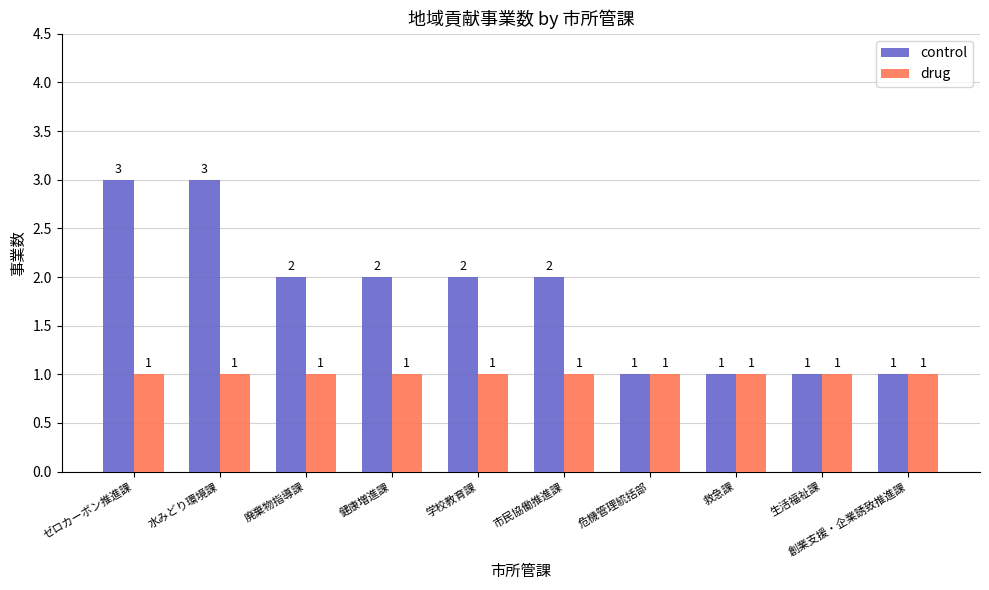

Rank the series by their maximum value, from lowest to highest.

drug, control